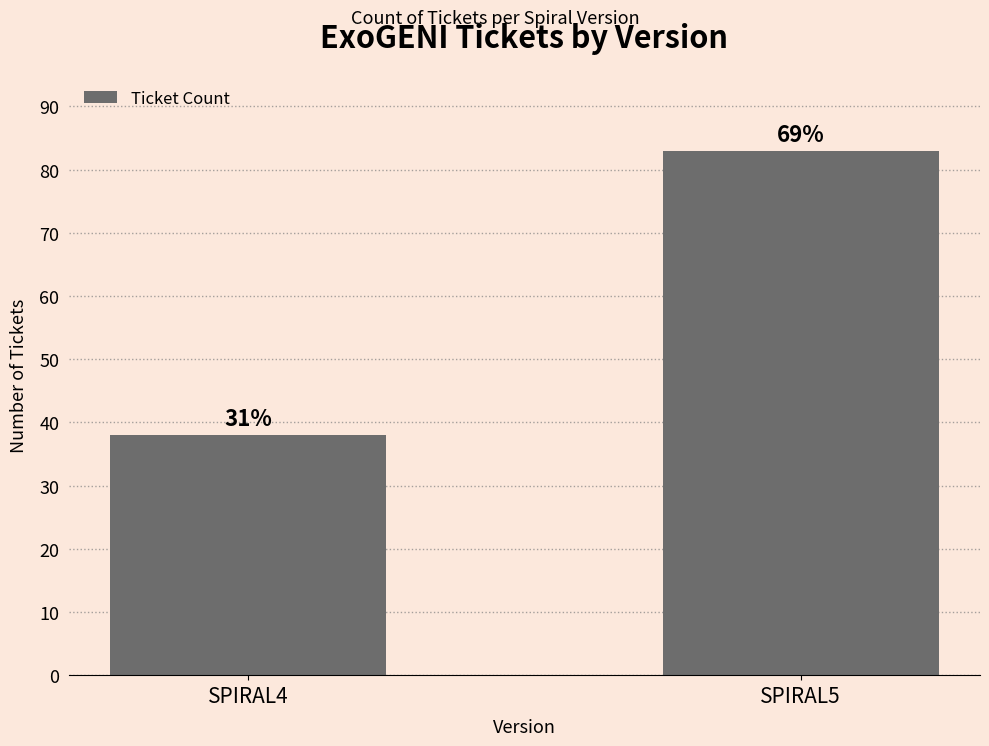

The chart shows a value of 83 at SPIRAL5. True or false?

True